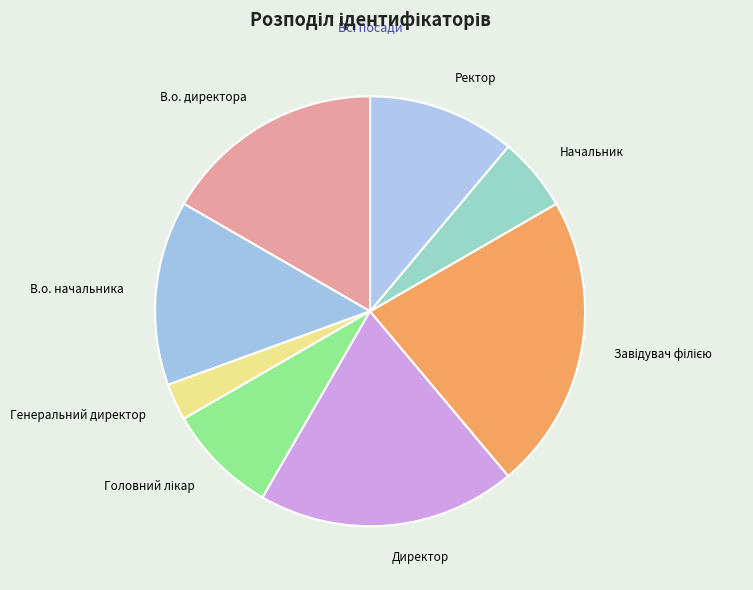

Which slice is the smallest?

Генеральний директор